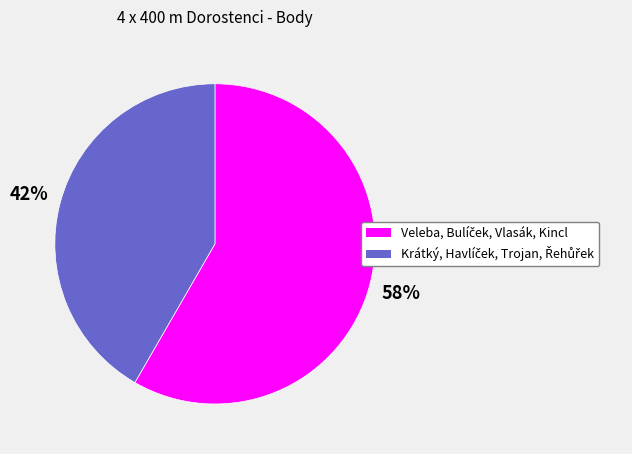

How many slices are in this pie chart?

2